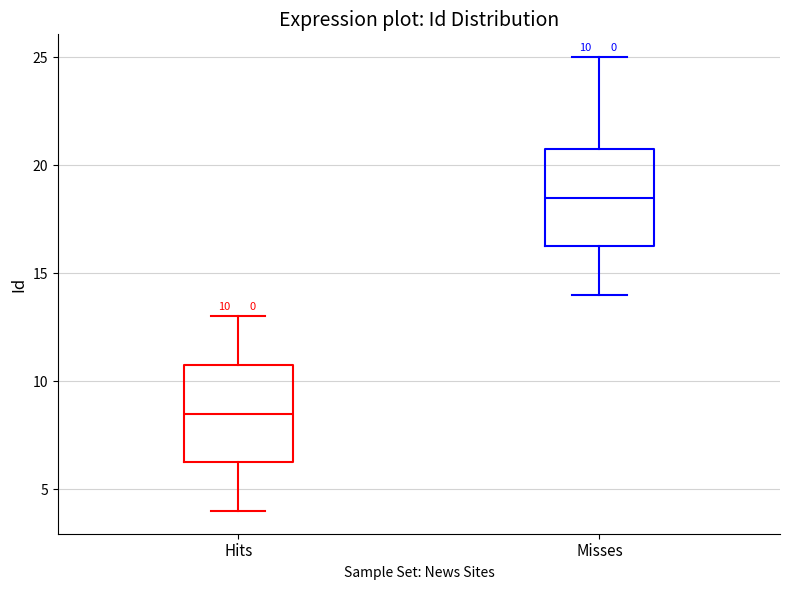

Which box's median line is the highest?

Misses